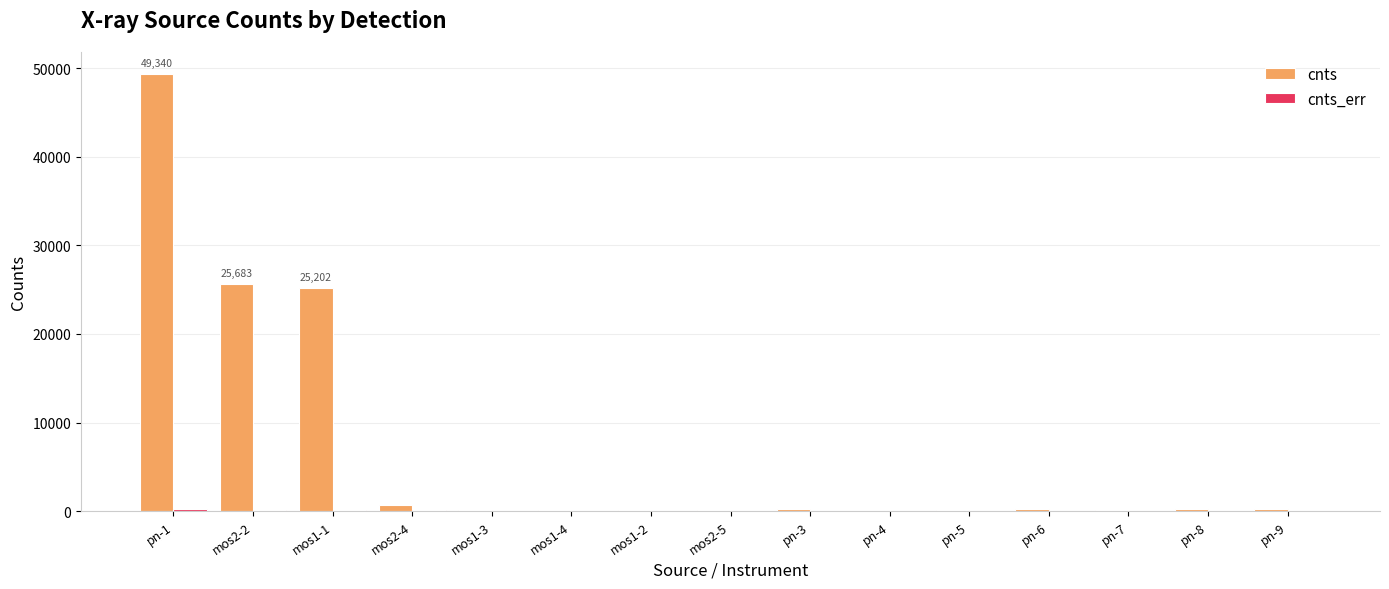

Between pn-1 and mos2-4, which series saw the biggest shift?

cnts